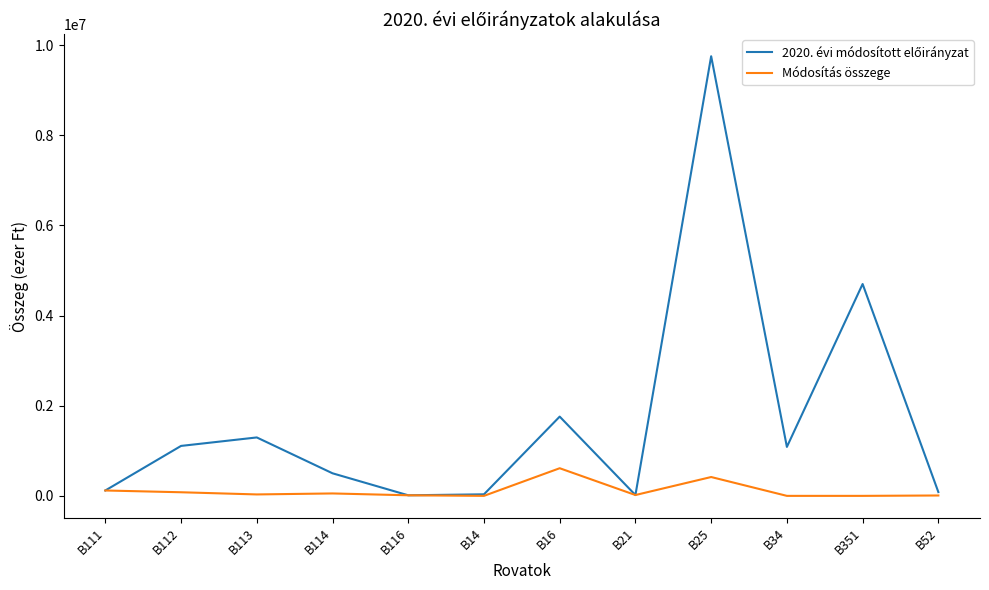

What is the maximum value shown in the chart?

9753555